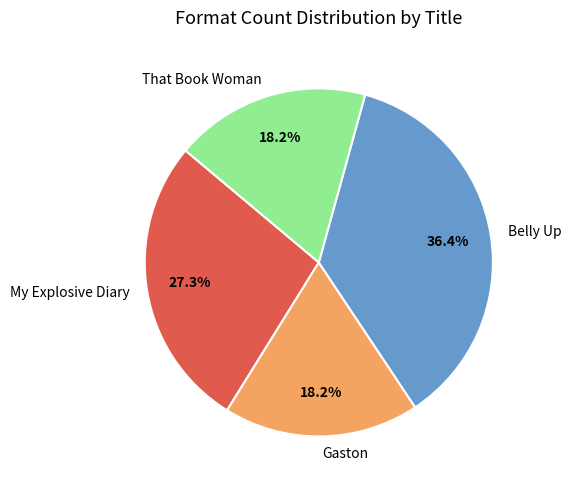

Approximately how many times larger is the value at That Book Woman compared to Gaston?

1.0